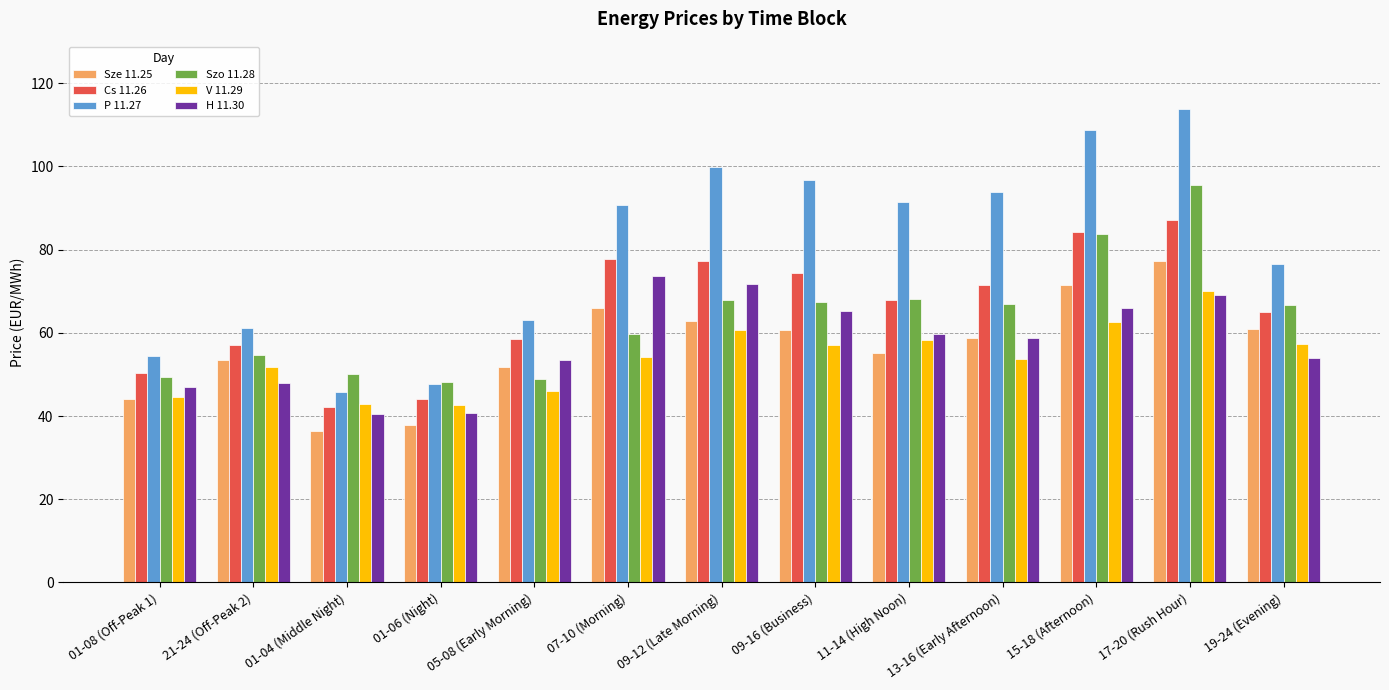

At which label is Cs 11.26 closest to 64?

19-24 (Evening)